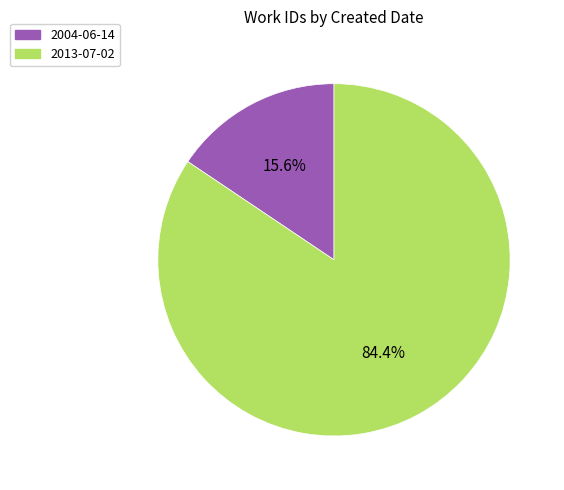

To the nearest percent, what is the difference between the 2013-07-02 and 2004-06-14 slice percentages?

69%